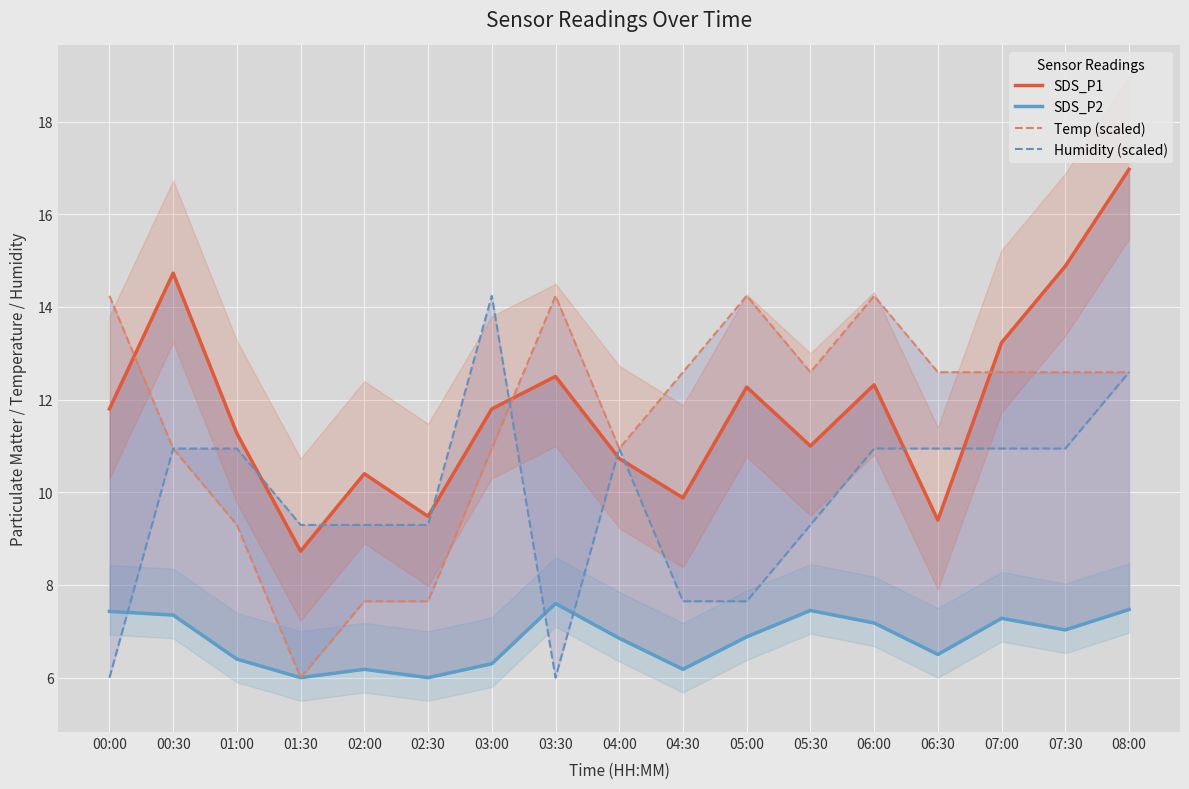

True or false: Humidity (scaled) has a value of 5.1 at 05:00.

False